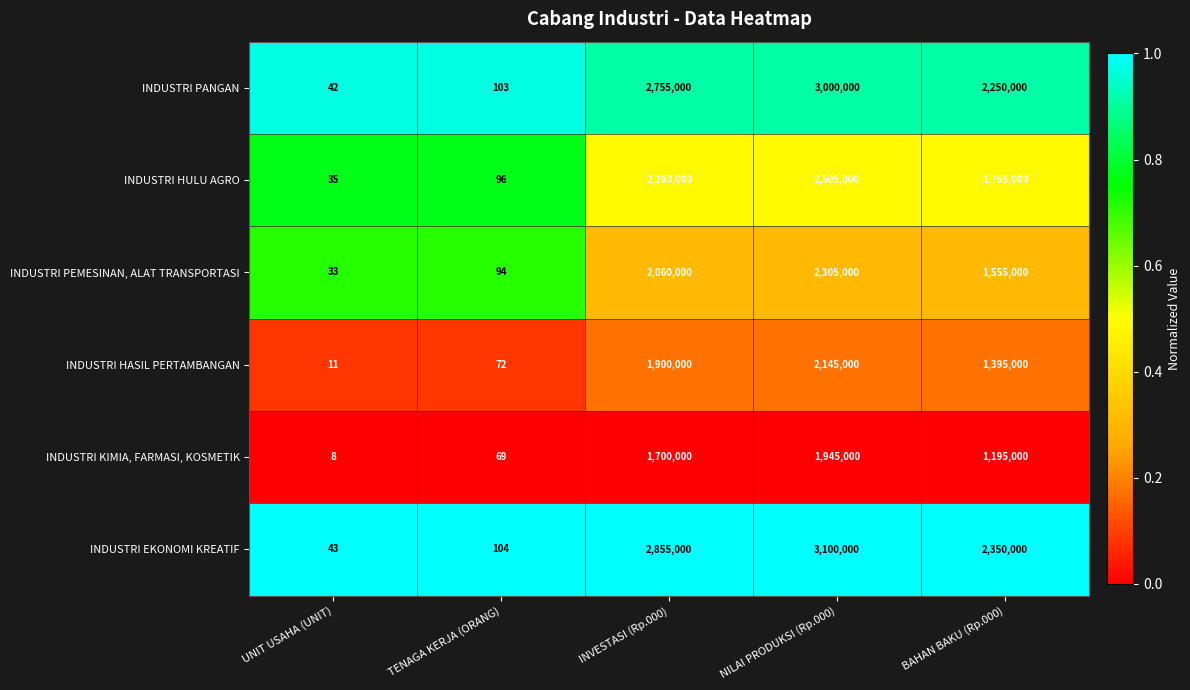

Which series has the widest spread of values?

INDUSTRI EKONOMI KREATIF